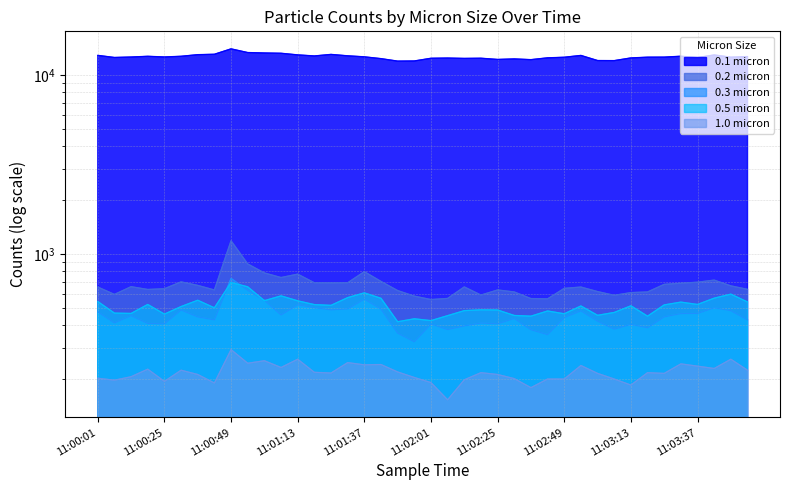

How many data points does each series have?

40